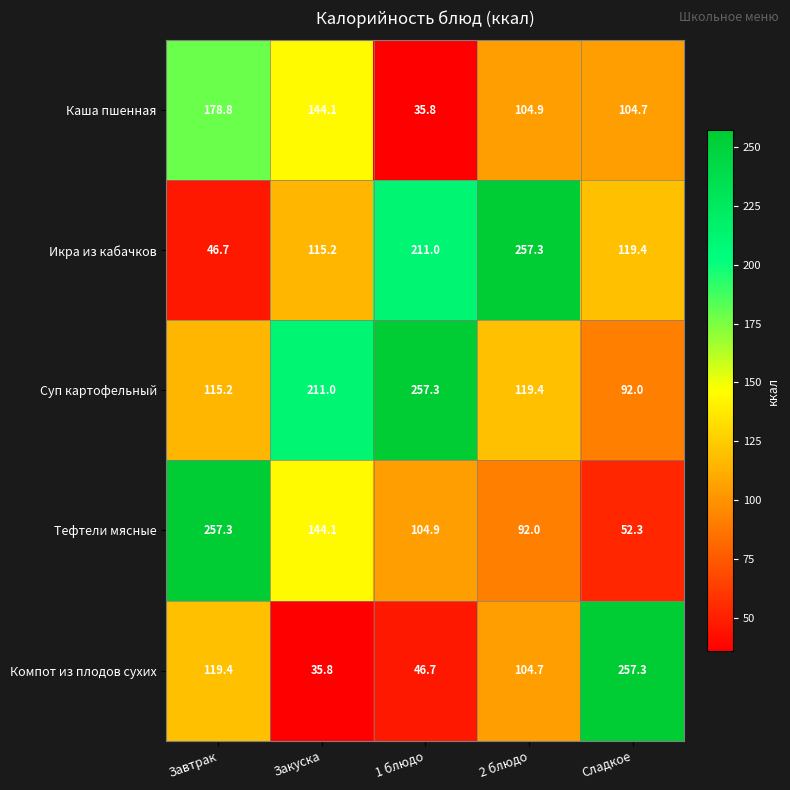

What is the difference between the second highest and second lowest values in the Каша пшенная series?

39.4